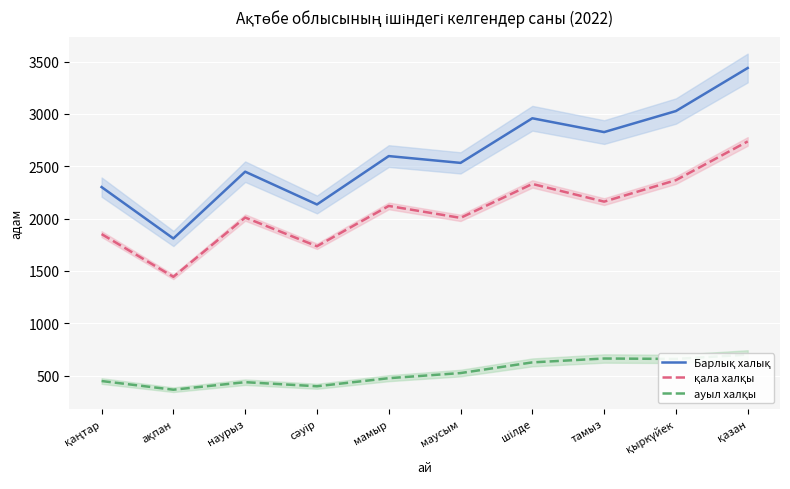

What is the sum of the ауыл халқы values at ақпан and қазан?

1067